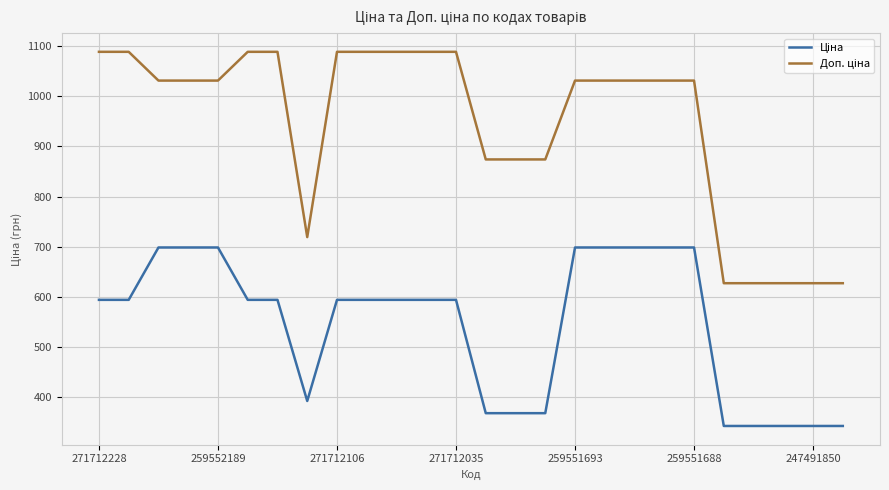

What is the maximum value shown in the chart?

1088.8